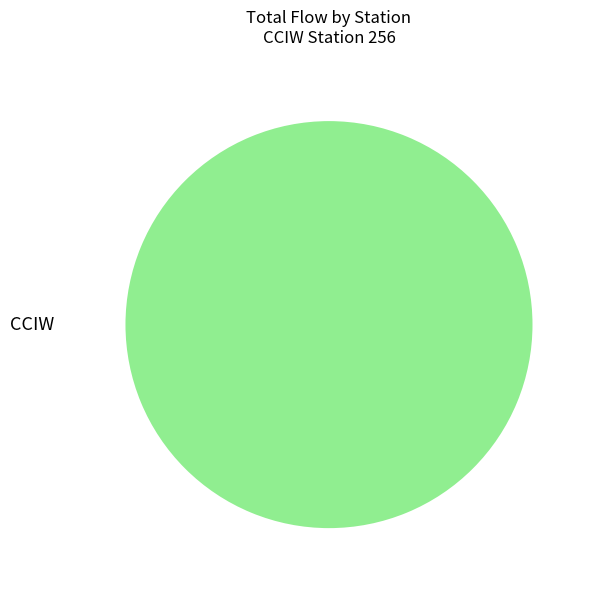

Count the number of slices in the pie.

1